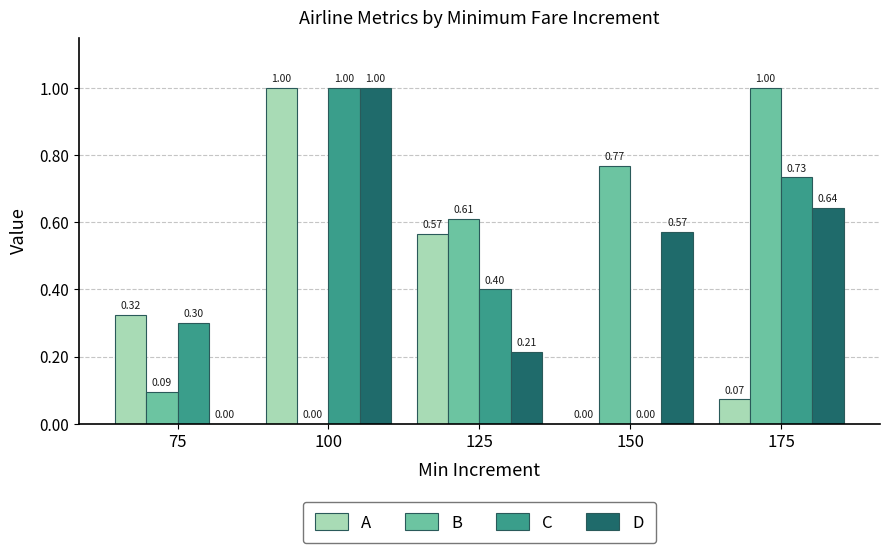

What is the average value of the B series?

0.5